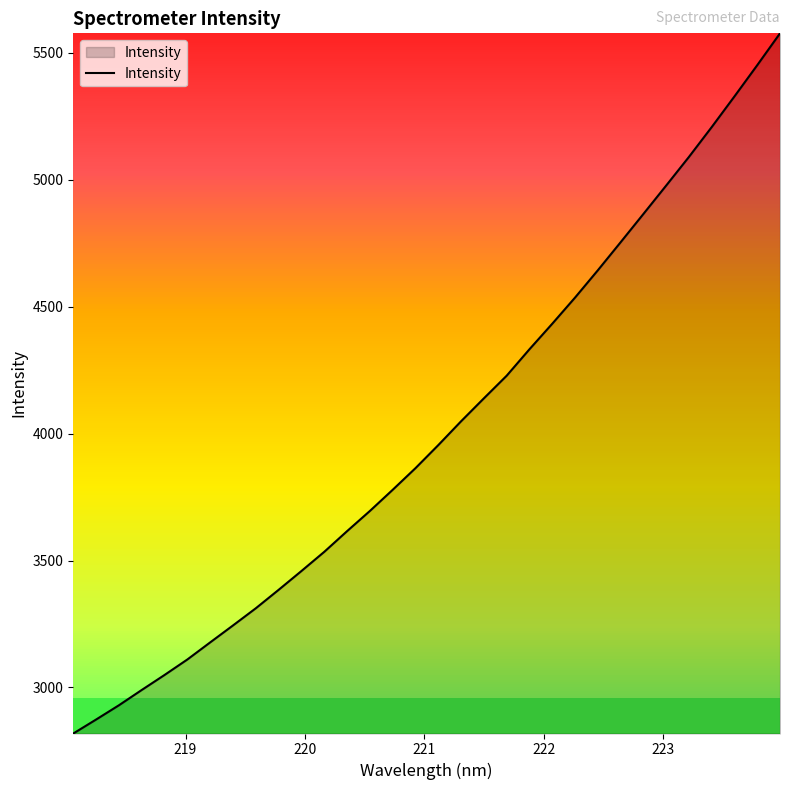

What is the difference between the maximum and minimum values?

2757.3